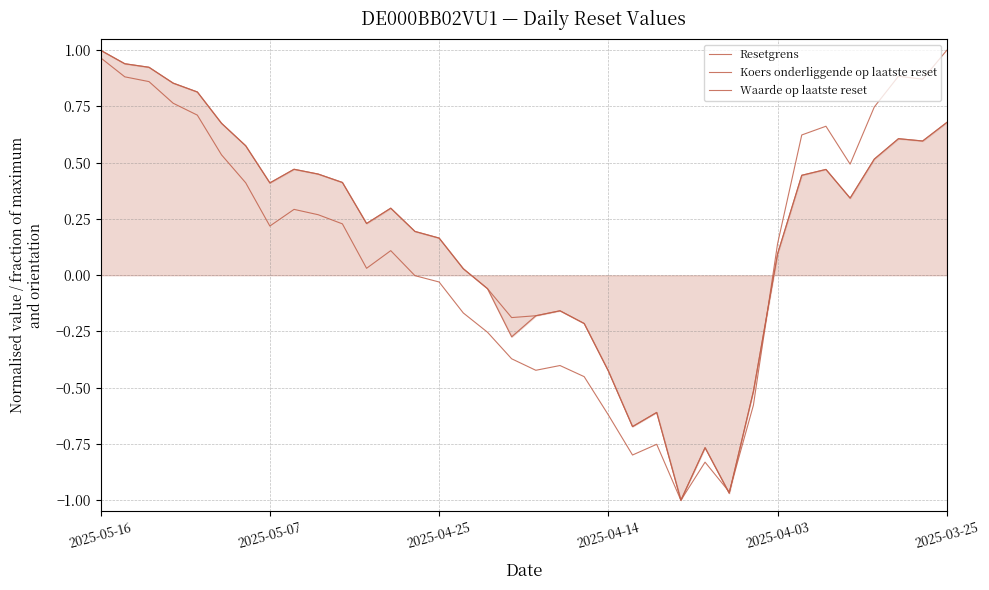

Which series has the largest total across all categories?

Koers onderliggende op laatste reset